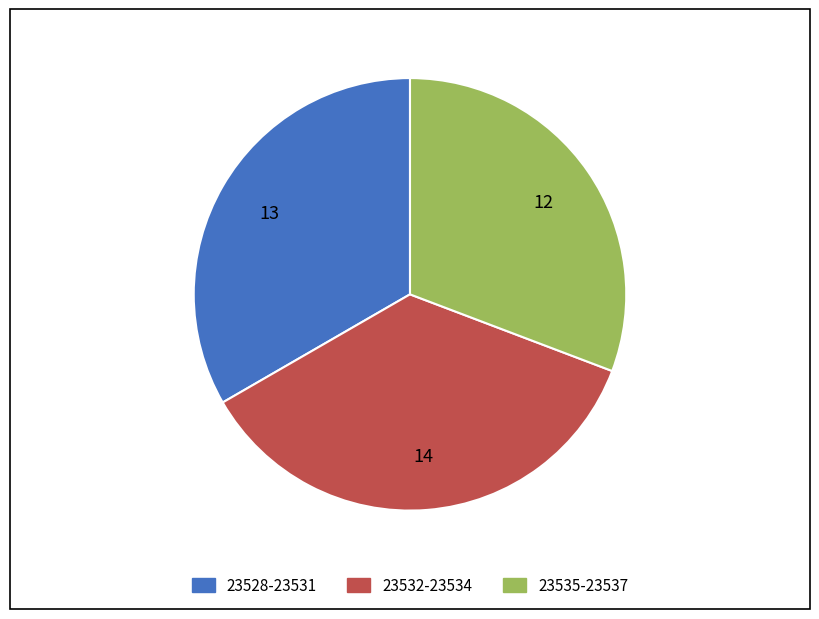

Is there a majority slice in this chart?

No